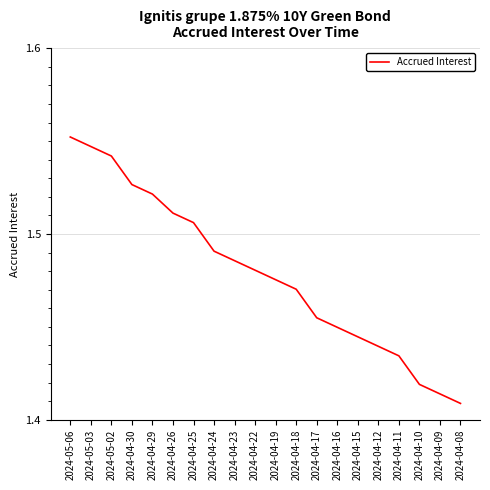

List the labels in order of value, largest first.

2024-05-06, 2024-05-03, 2024-05-02, 2024-04-30, 2024-04-29, 2024-04-26, 2024-04-25, 2024-04-24, 2024-04-23, 2024-04-22, 2024-04-19, 2024-04-18, 2024-04-17, 2024-04-16, 2024-04-15, 2024-04-12, 2024-04-11, 2024-04-10, 2024-04-09, 2024-04-08